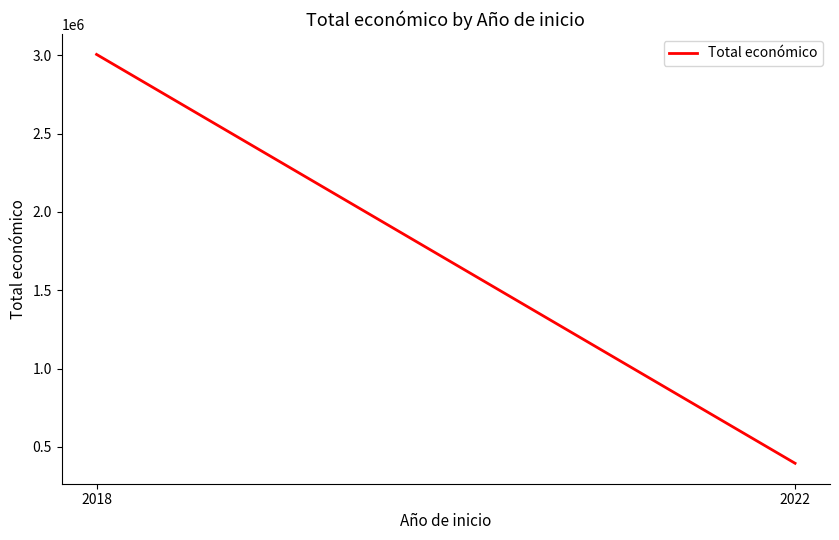

Count the number of data series in this chart.

1